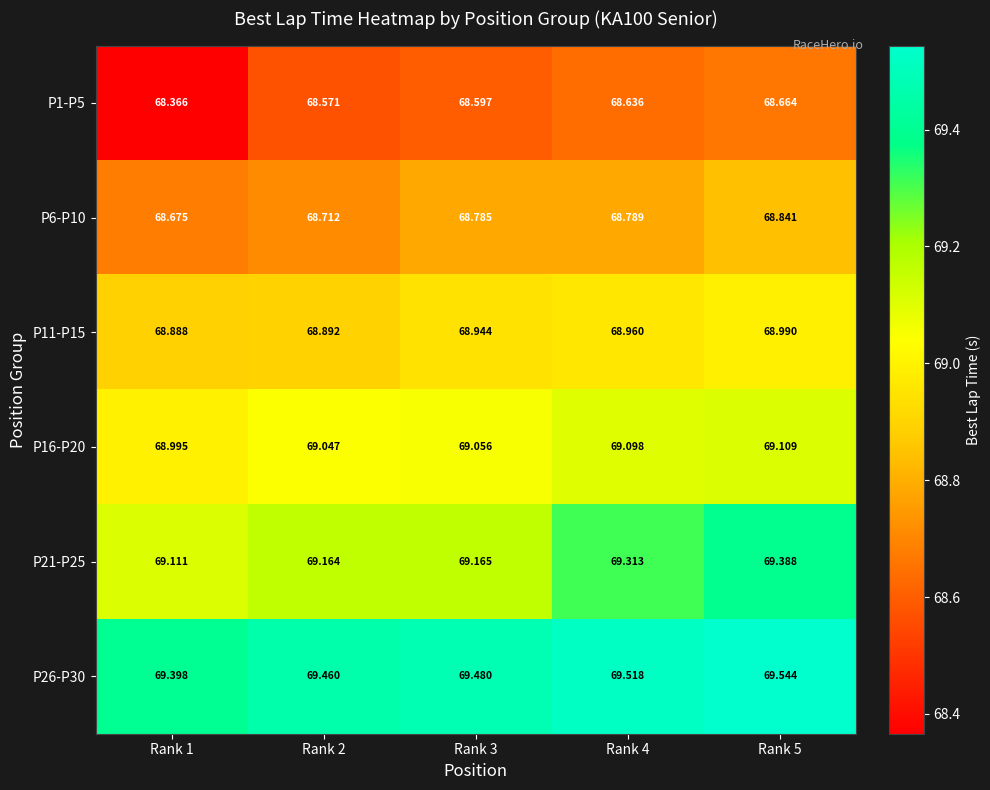

Is the value of P21-P25 at Rank 5 greater than the value of P6-P10 at Rank 2?

Yes